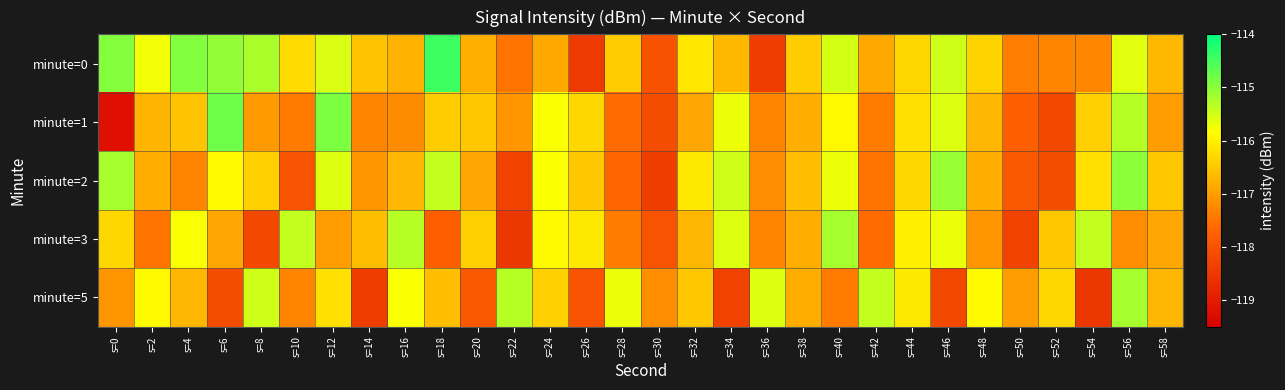

Reading left to right, transcribe all the data shown in this chart.

minute=0: s=0=-114.9	s=2=-115.7	s=4=-114.9	s=6=-115.1	s=8=-115.2	s=10=-116.3	s=12=-115.6	s=14=-116.5	s=16=-116.7	s=18=-114.5	s=20=-116.8	s=22=-117.5	s=24=-116.9	s=26=-118.5	s=28=-116.5	s=30=-118.0	s=32=-116.1	s=34=-116.7	s=36=-118.4	s=38=-116.4	s=40=-115.5	s=42=-116.9	s=44=-116.3	s=46=-115.5	s=48=-116.4	s=50=-117.4	s=52=-117.3	s=54=-117.3	s=56=-115.6	s=58=-116.7
minute=1: s=0=-119.2	s=2=-116.7	s=4=-116.5	s=6=-114.8	s=8=-117.0	s=10=-117.4	s=12=-114.9	s=14=-117.3	s=16=-117.2	s=18=-116.4	s=20=-116.5	s=22=-117.1	s=24=-115.8	s=26=-116.3	s=28=-117.6	s=30=-118.1	s=32=-116.9	s=34=-115.7	s=36=-117.3	s=38=-116.8	s=40=-115.9	s=42=-117.4	s=44=-116.2	s=46=-115.6	s=48=-116.7	s=50=-117.8	s=52=-118.2	s=54=-116.4	s=56=-115.3	s=58=-117.0
minute=2: s=0=-115.2	s=2=-116.8	s=4=-117.3	s=6=-115.9	s=8=-116.4	s=10=-118.0	s=12=-115.6	s=14=-117.1	s=16=-116.7	s=18=-115.4	s=20=-116.9	s=22=-118.3	s=24=-115.8	s=26=-116.5	s=28=-117.7	s=30=-118.4	s=32=-116.1	s=34=-115.5	s=36=-117.2	s=38=-116.6	s=40=-115.7	s=42=-117.5	s=44=-116.3	s=46=-115.1	s=48=-116.8	s=50=-117.9	s=52=-118.1	s=54=-116.2	s=56=-115.0	s=58=-116.5
minute=3: s=0=-116.3	s=2=-117.5	s=4=-115.8	s=6=-116.9	s=8=-118.2	s=10=-115.4	s=12=-117.0	s=14=-116.6	s=16=-115.3	s=18=-117.8	s=20=-116.4	s=22=-118.5	s=24=-115.9	s=26=-116.1	s=28=-117.4	s=30=-118.0	s=32=-116.7	s=34=-115.6	s=36=-117.3	s=38=-116.8	s=40=-115.2	s=42=-117.6	s=44=-116.0	s=46=-115.7	s=48=-117.1	s=50=-118.3	s=52=-116.5	s=54=-115.4	s=56=-117.2	s=58=-116.9
minute=5: s=0=-117.1	s=2=-115.9	s=4=-116.7	s=6=-118.1	s=8=-115.5	s=10=-117.3	s=12=-116.2	s=14=-118.4	s=16=-115.8	s=18=-116.6	s=20=-117.9	s=22=-115.3	s=24=-116.4	s=26=-118.0	s=28=-115.7	s=30=-117.2	s=32=-116.5	s=34=-118.3	s=36=-115.6	s=38=-116.8	s=40=-117.4	s=42=-115.4	s=44=-116.1	s=46=-118.2	s=48=-115.9	s=50=-117.0	s=52=-116.3	s=54=-118.5	s=56=-115.2	s=58=-116.7